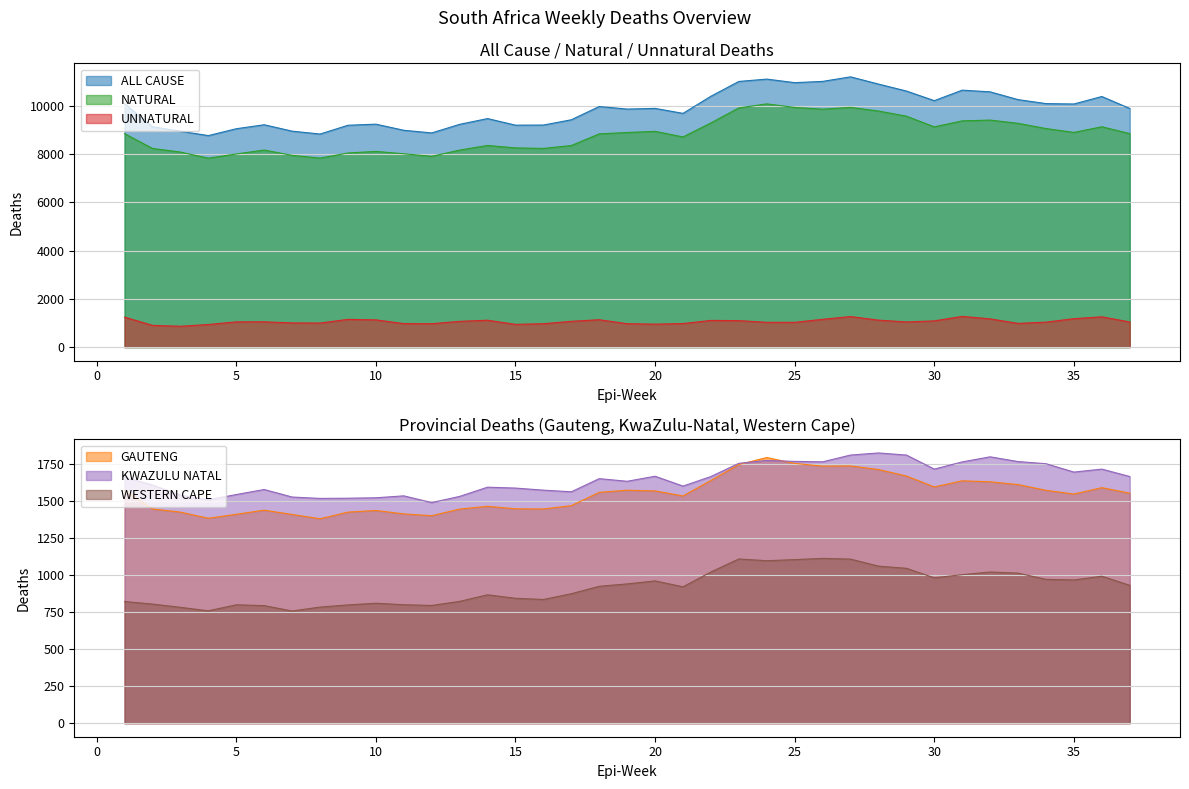

At which category does WESTERN CAPE reach its first local peak?

5